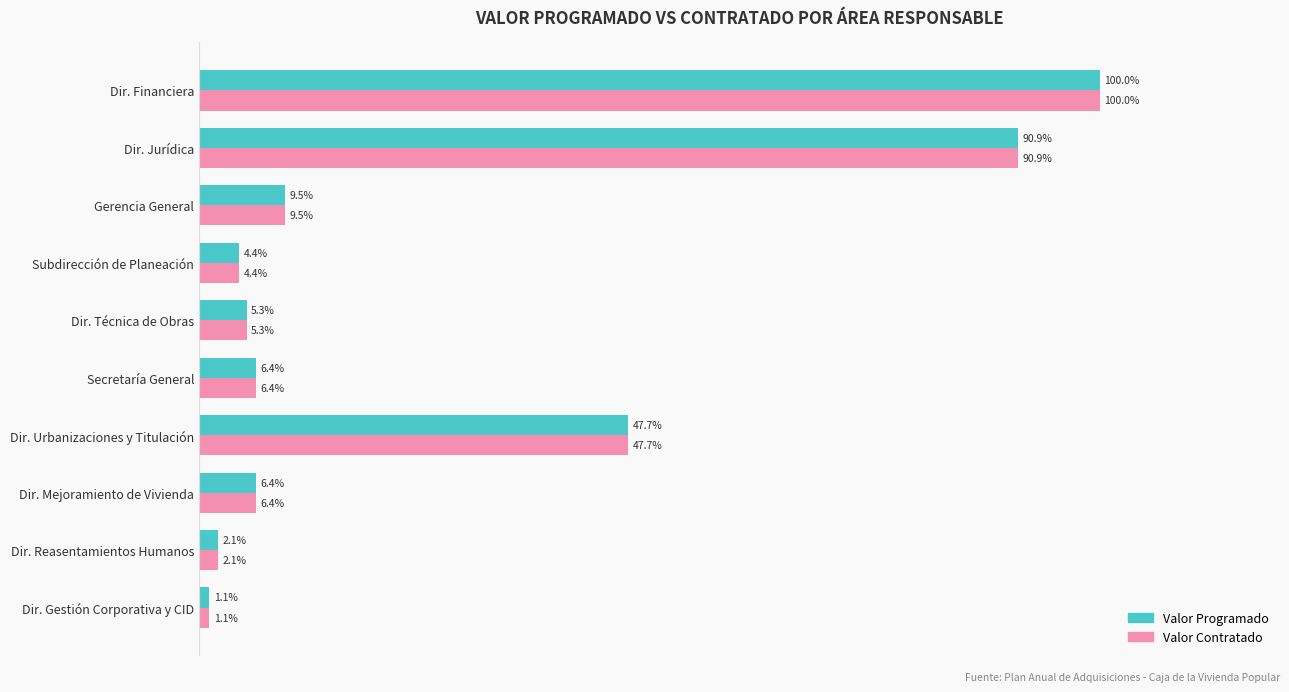

Where is Valor Contratado nearest to the value 50?

Dir. Urbanizaciones y Titulación